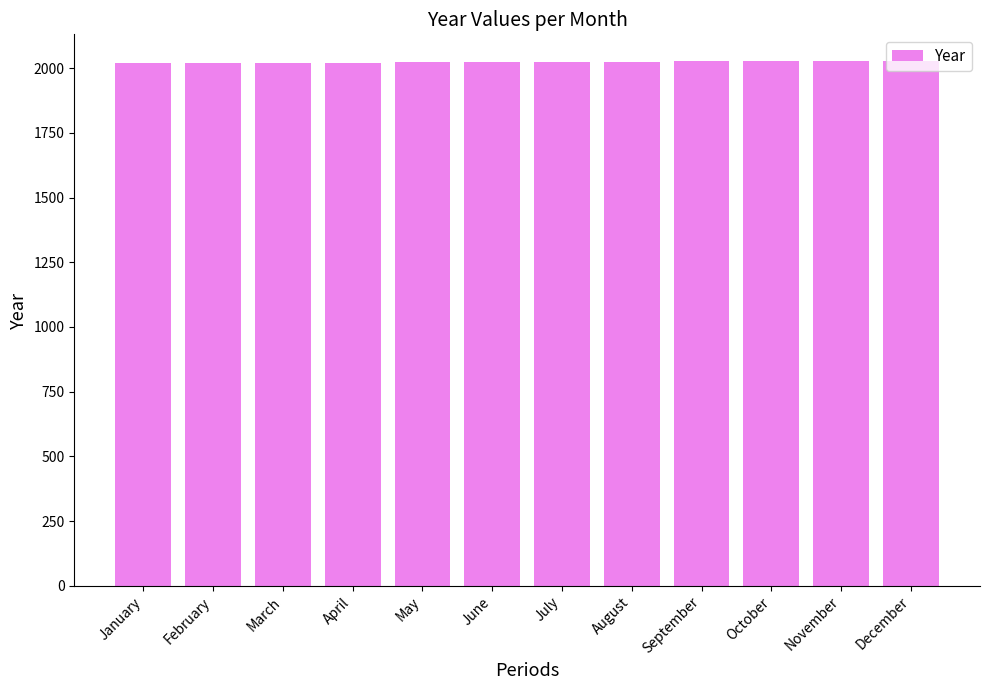

The value at April is 943. True or false?

False